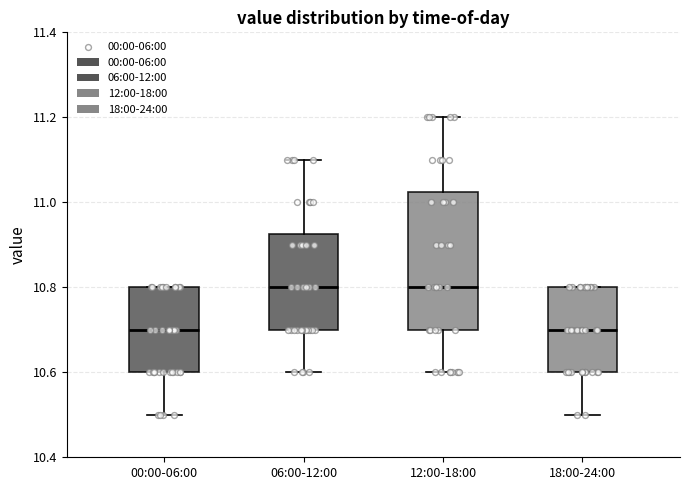

Reading left to right, read every box against the y-axis: the position of its median line, the range the box covers, and the ends of its whiskers. The values are not printed on the chart, so give them approximately, as read against the axis.

00:00-06:00: median 10.70, box 10.60 to 10.80, whiskers 10.50 to 10.80
06:00-12:00: median 10.80, box 10.70 to 10.92, whiskers 10.60 to 11.10
12:00-18:00: median 10.80, box 10.70 to 11.02, whiskers 10.60 to 11.20
18:00-24:00: median 10.70, box 10.60 to 10.80, whiskers 10.50 to 10.80